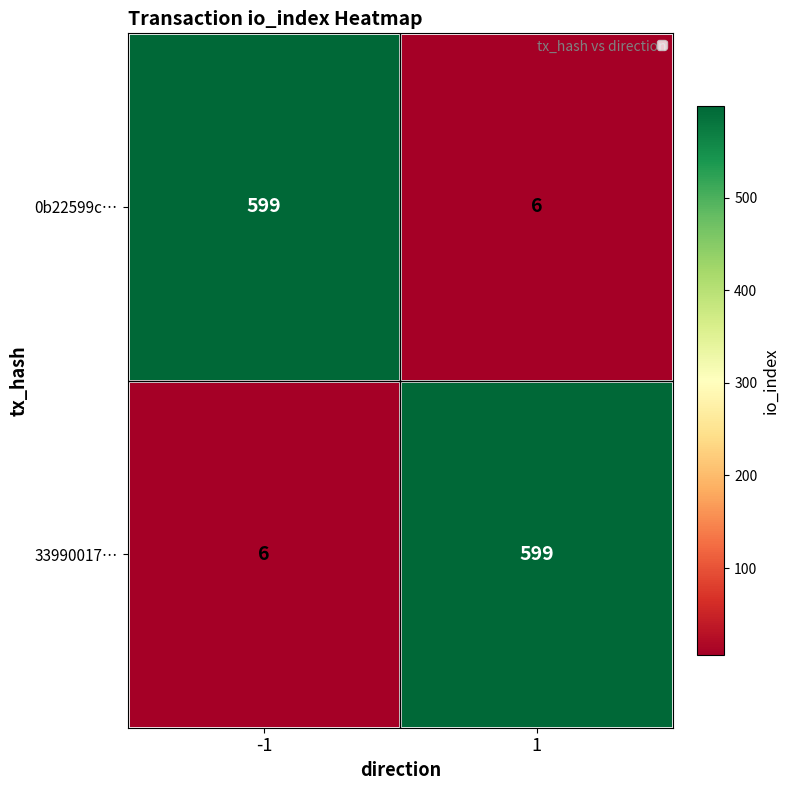

The 0b22599c… series shows 599 at -1. True or false?

True